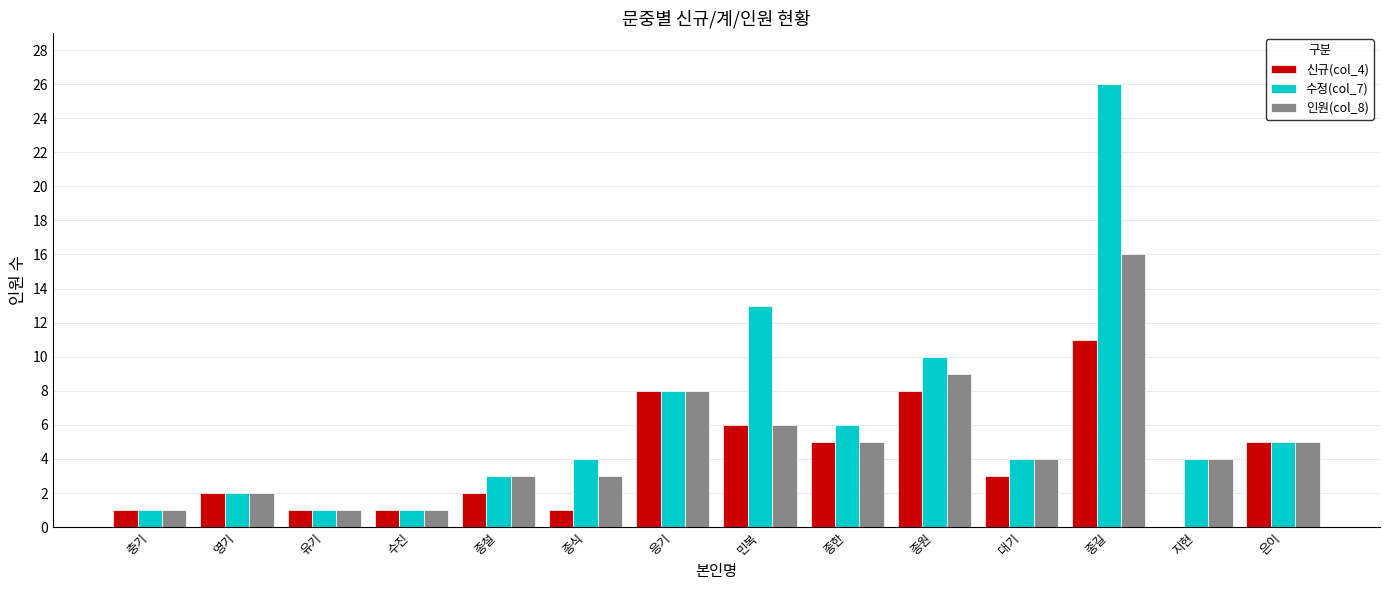

At which category is the sum across all series the highest?

종길